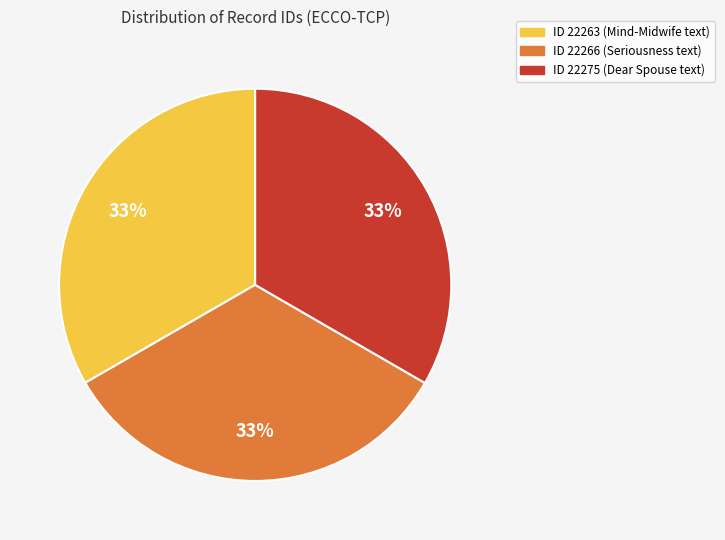

True or false: ID 22266 (Seriousness text) accounts for 33% of the total.

True